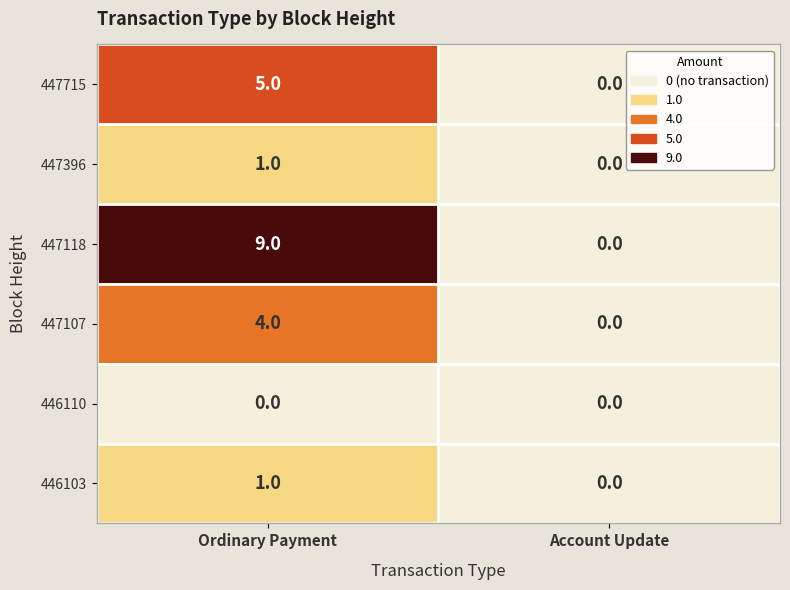

What is the sum of all 447107 values?

4